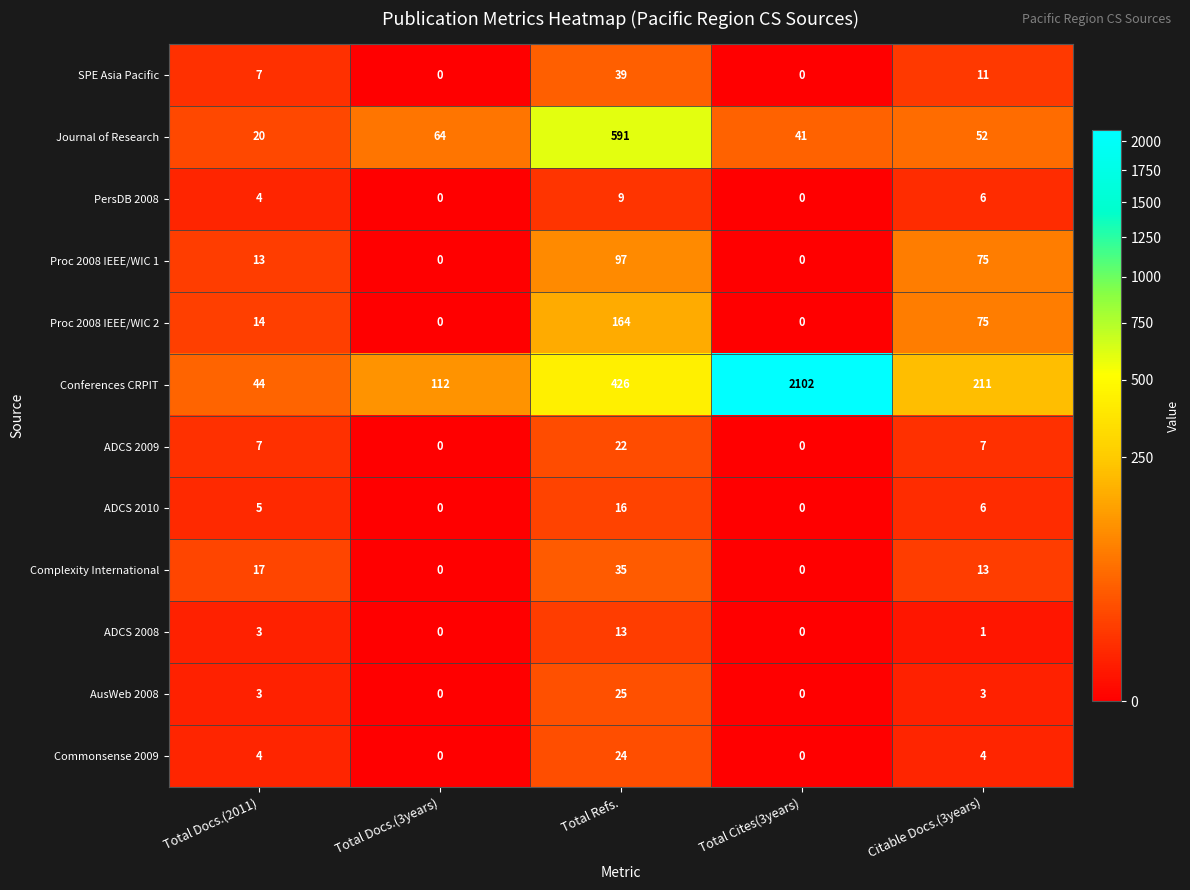

The PersDB 2008 series shows 0 at Total Cites(3years). True or false?

True